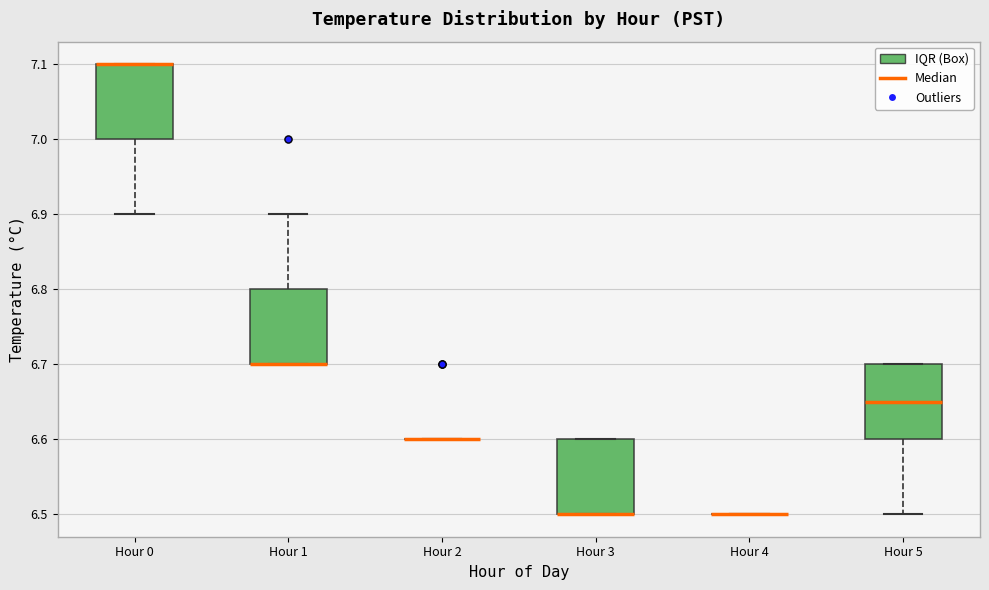

Reading left to right, transcribe this box plot: for each box, give where its median line is, the range the box spans, and where its two whiskers end, as read against the y-axis. The values are not printed on the chart, so give them approximately, as read against the axis.

Hour 0: median 7.10 (drawn on the box's upper edge), box 7.00 to 7.10, whiskers 6.90 to 7.10
Hour 1: median 6.70 (drawn on the box's lower edge), box 6.70 to 6.80, whiskers 6.70 to 6.90
Hour 2: box collapsed to a line at 6.60, whiskers 6.60 to 6.60
Hour 3: median 6.50 (drawn on the box's lower edge), box 6.50 to 6.60, whiskers 6.50 to 6.60
Hour 4: box collapsed to a line at 6.50, whiskers 6.50 to 6.50
Hour 5: median 6.65, box 6.60 to 6.70, whiskers 6.50 to 6.70